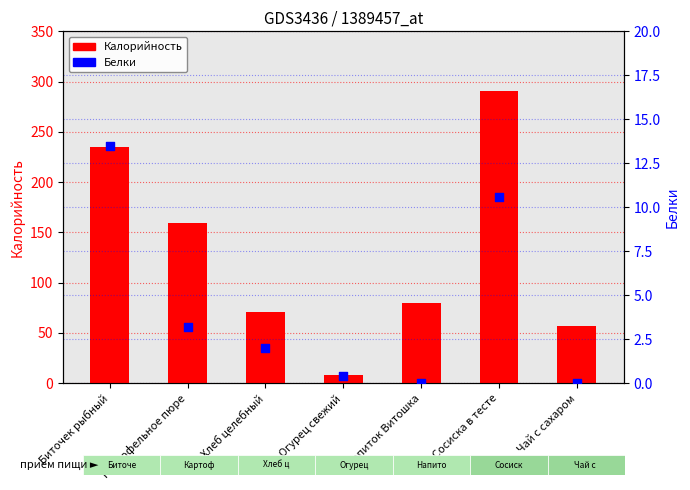

At which category is the sum across all series the highest?

Сосиска в тесте